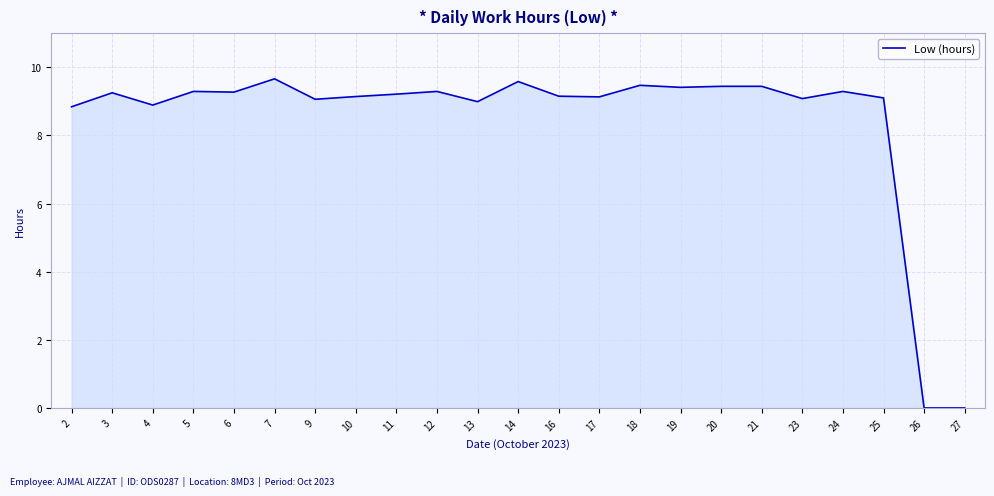

Where is the first local maximum?

3